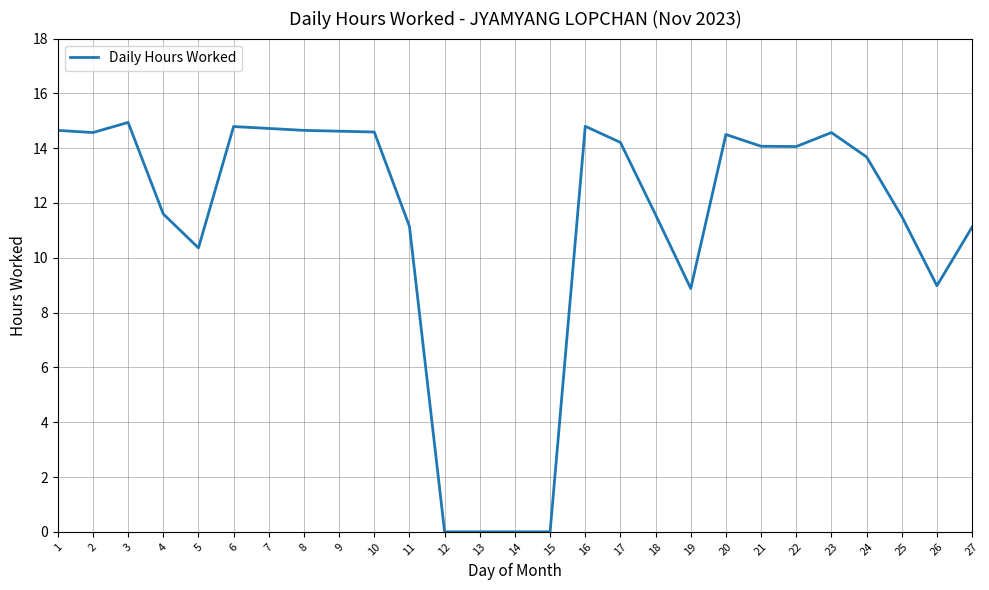

What is the change in value from 1 to 22?

-0.6